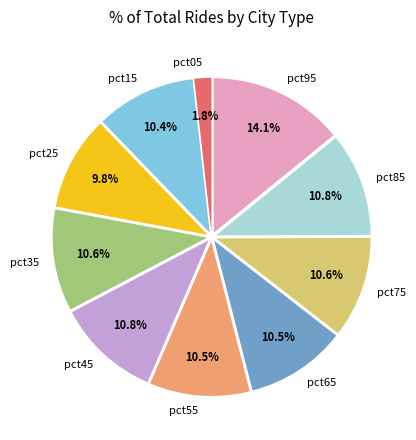

Does pct25 represent more than half of the total?

No